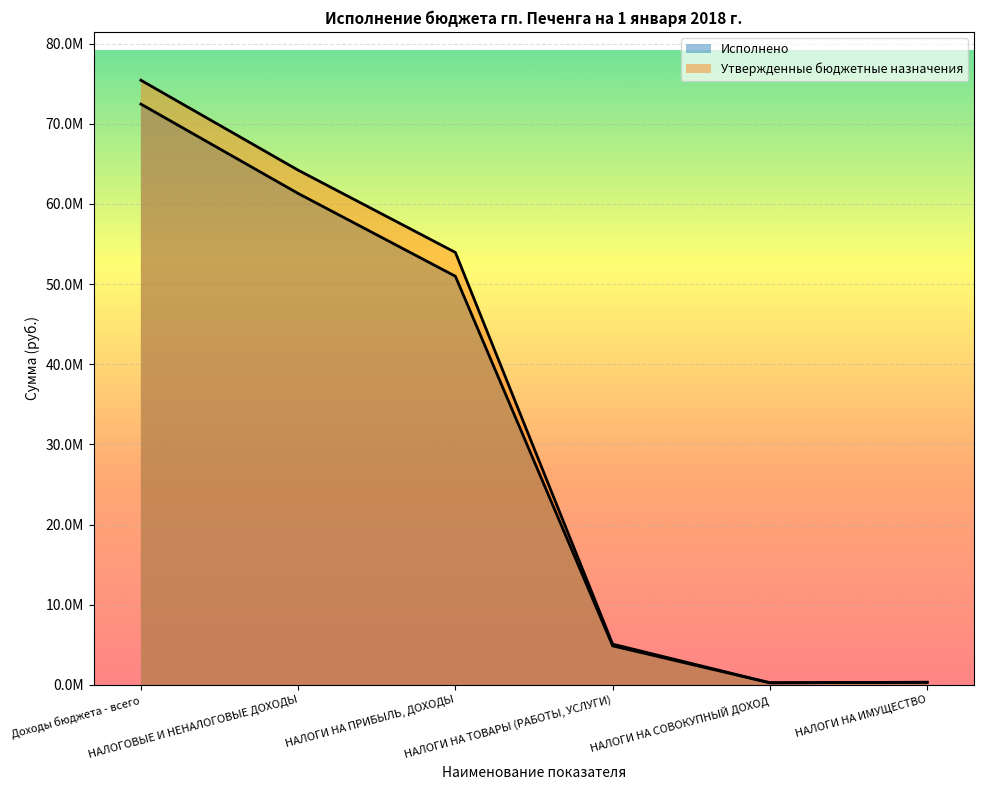

What is the spread (max minus min) of values at НАЛОГИ НА ТОВАРЫ (РАБОТЫ, УСЛУГИ)?

219725.9